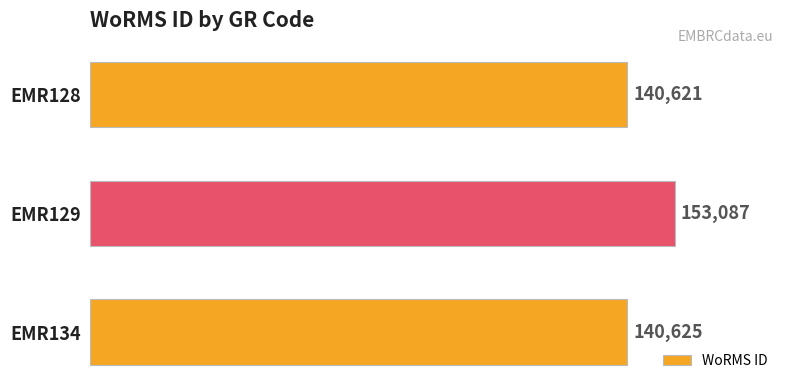

Which has a higher value, EMR134 or EMR128?

EMR134